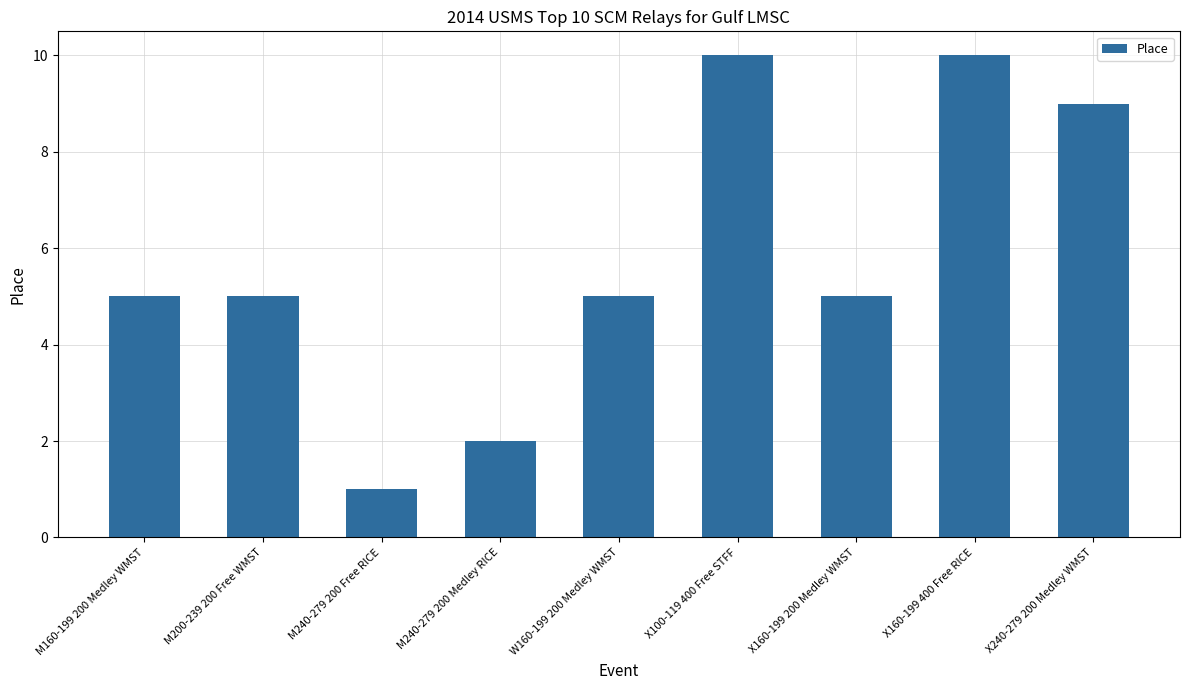

Reading left to right, transcribe all the data shown in this chart.

M160-199 200 Medley WMST=5	M200-239 200 Free WMST=5	M240-279 200 Free RICE=1	M240-279 200 Medley RICE=2	W160-199 200 Medley WMST=5	X100-119 400 Free STFF=10	X160-199 200 Medley WMST=5	X160-199 400 Free RICE=10	X240-279 200 Medley WMST=9